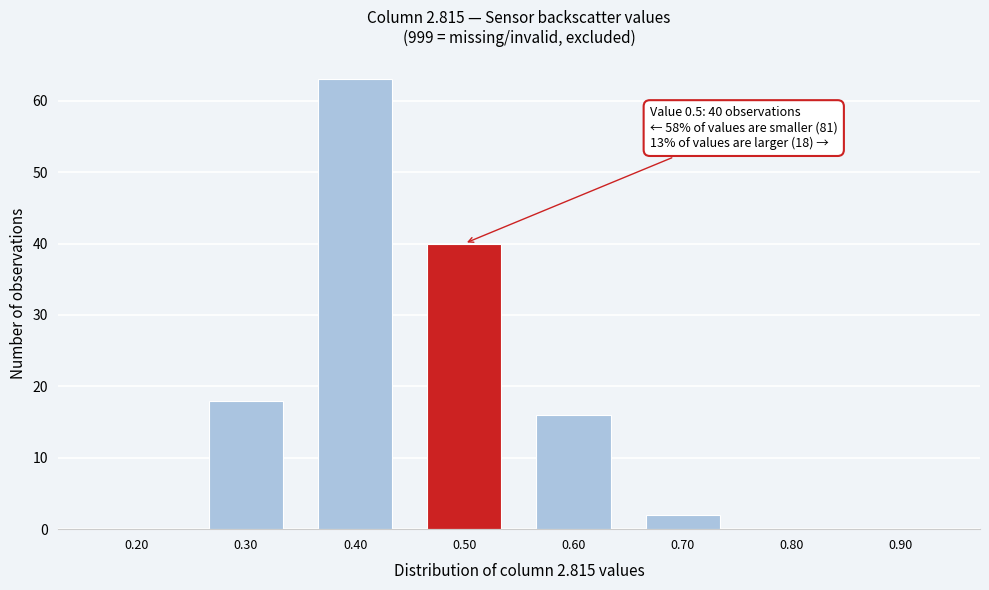

Which range on the x-axis has the tallest bar?

0.35 to 0.45